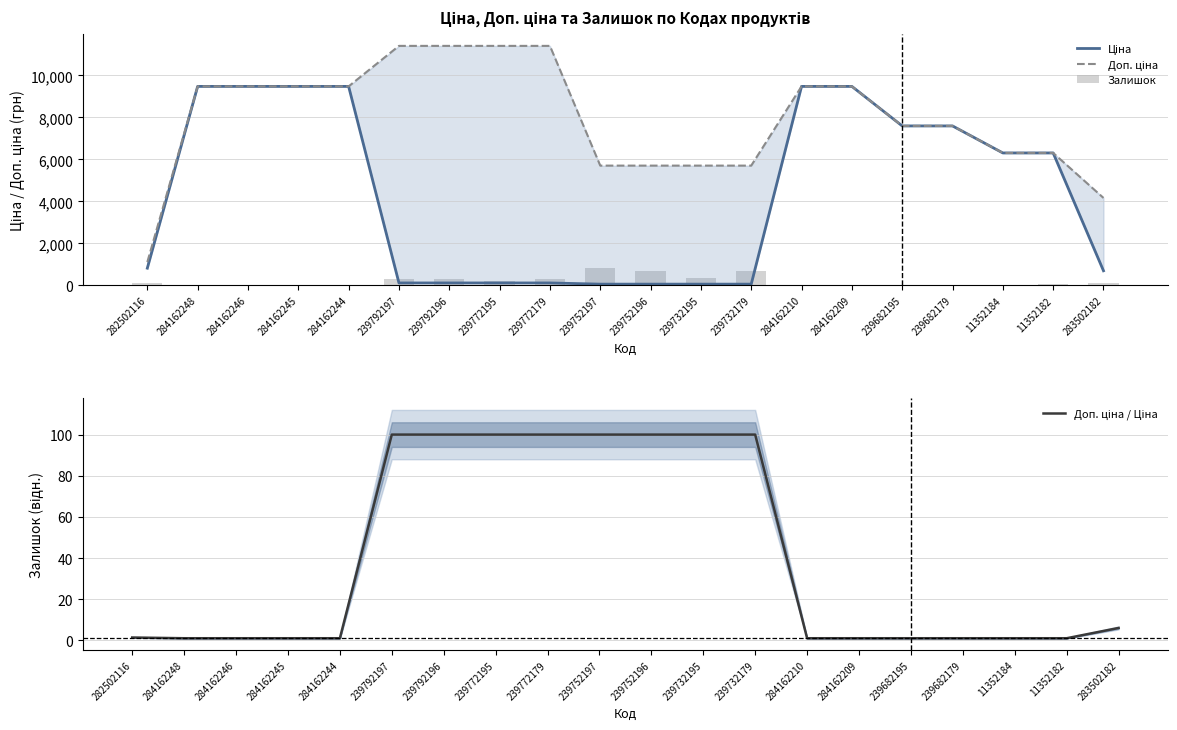

Which label corresponds to the smallest value in the chart?

284162248